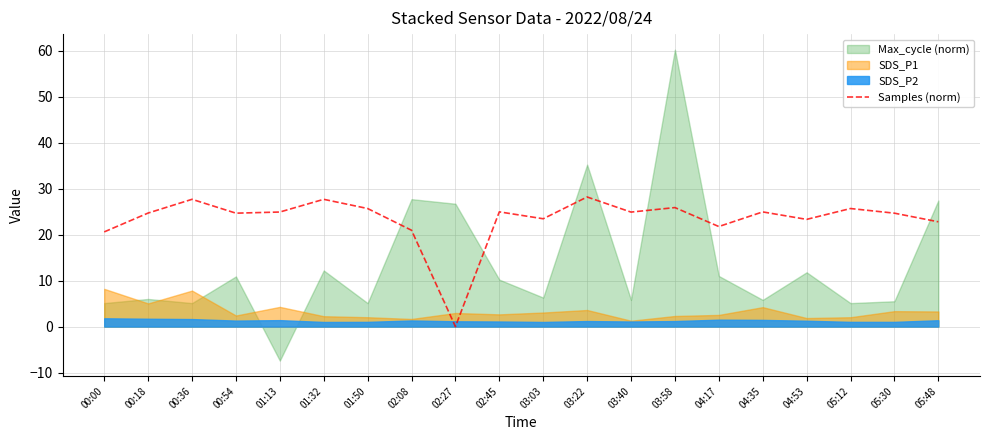

What is the average value?

23.4